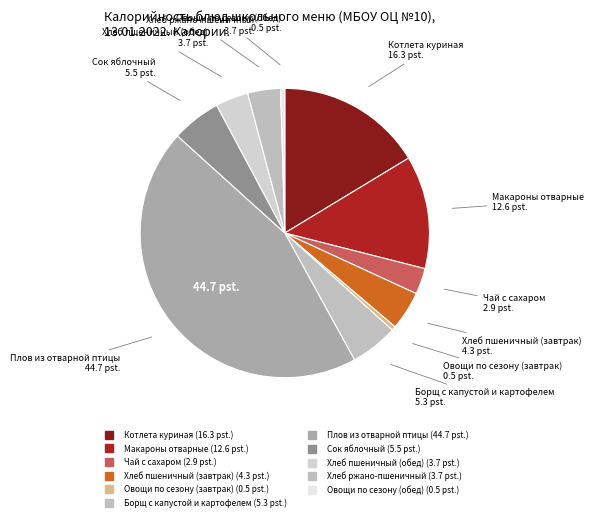

Count the number of slices in the pie.

11